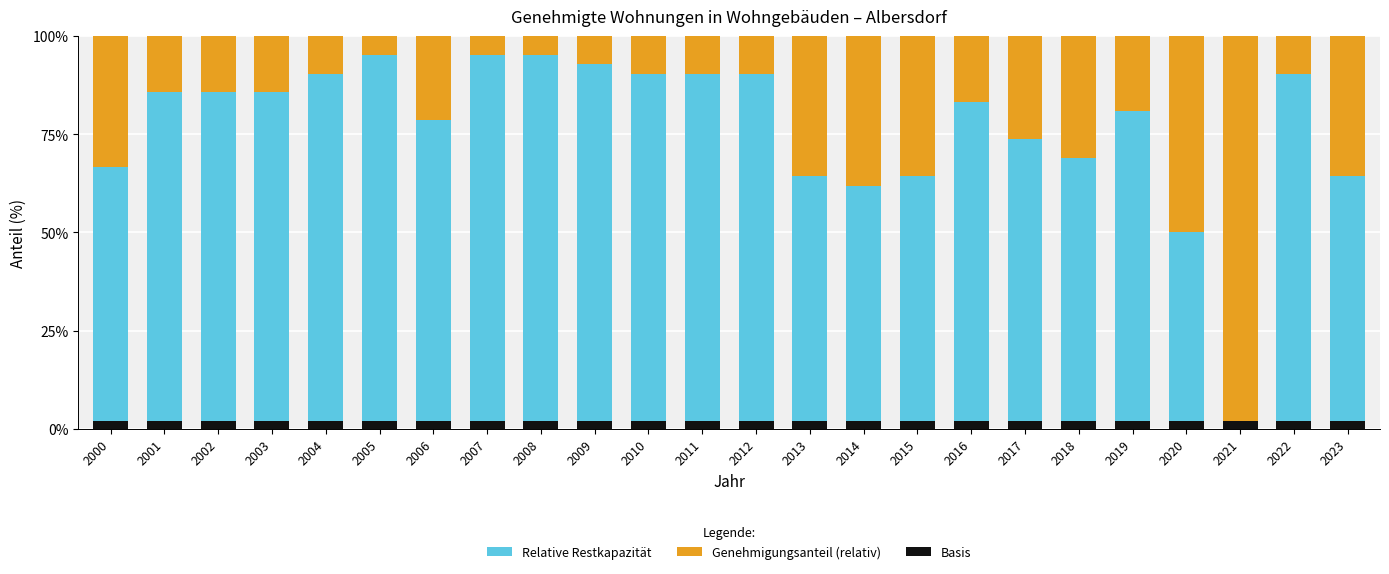

What is the value of the Genehmigungsanteil (relativ) bar at the 11th from the left?

9.5